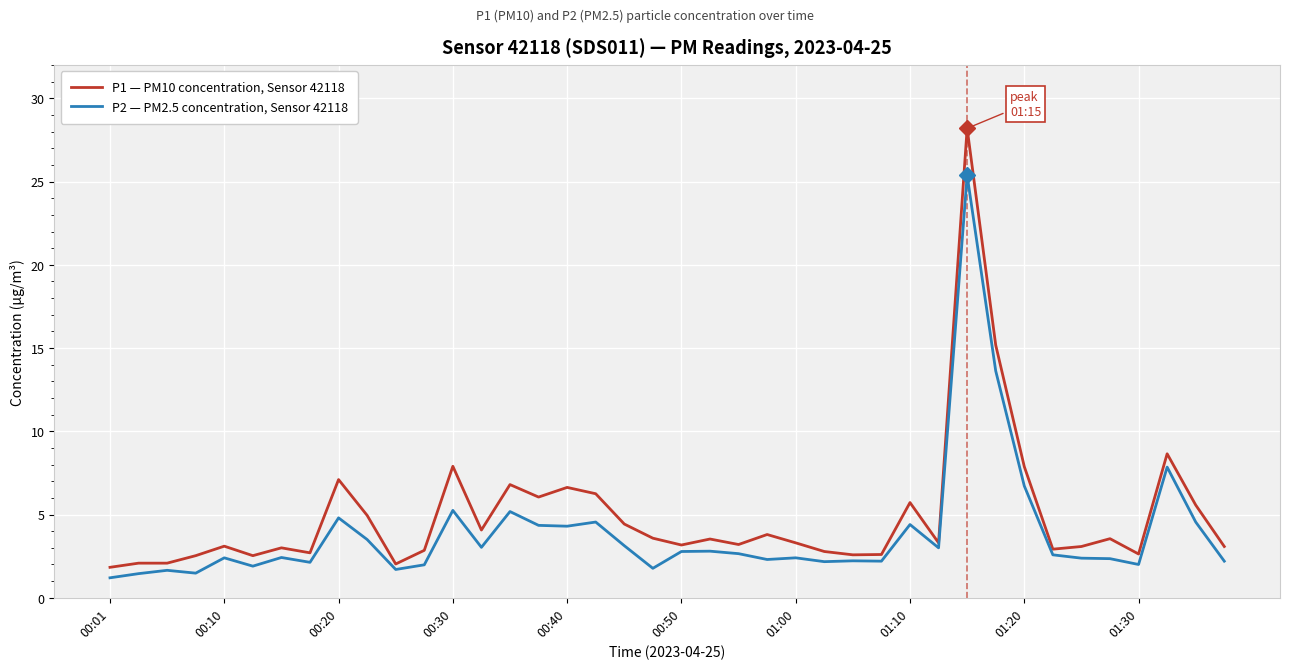

Which series has the largest range (max minus min)?

P1 — PM10 concentration, Sensor 42118